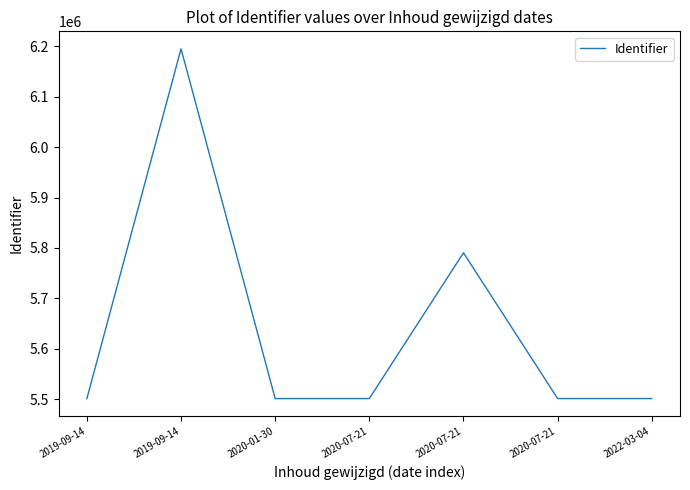

How many distinct data groups are displayed?

1